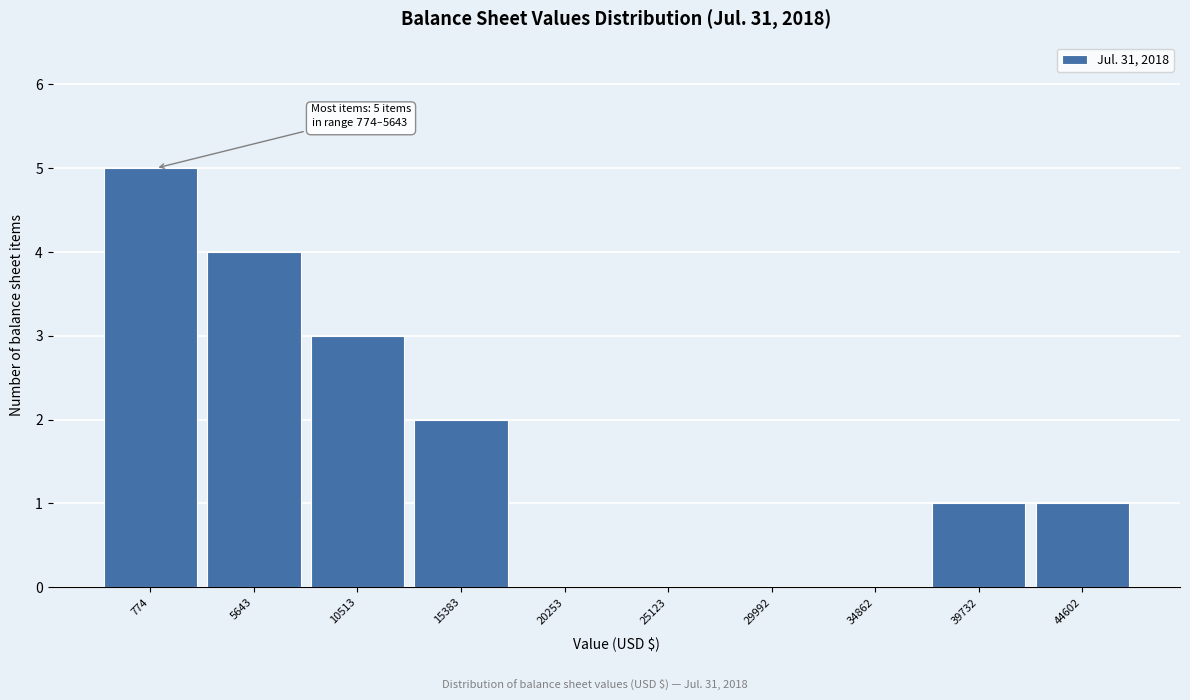

Reading right to left, what are all the values shown in this chart?

44602=1	39732=1	34862=0	29992=0	25123=0	20253=0	15383=2	10513=3	5643=4	774=5